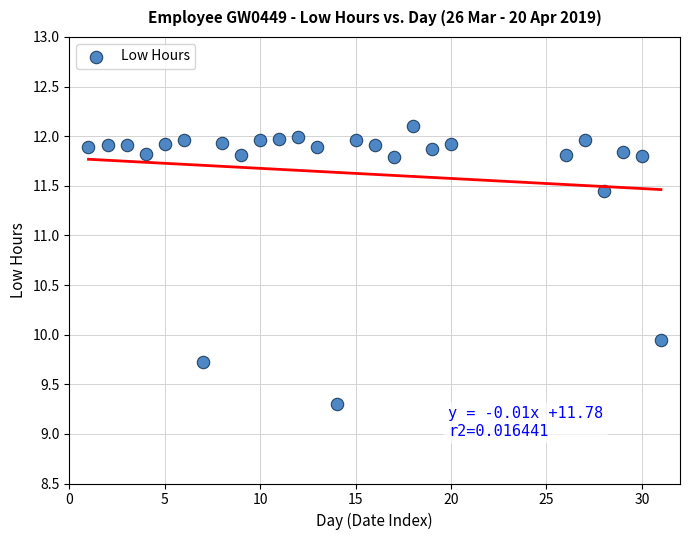

What is the range of Y values (max minus min)?

2.8